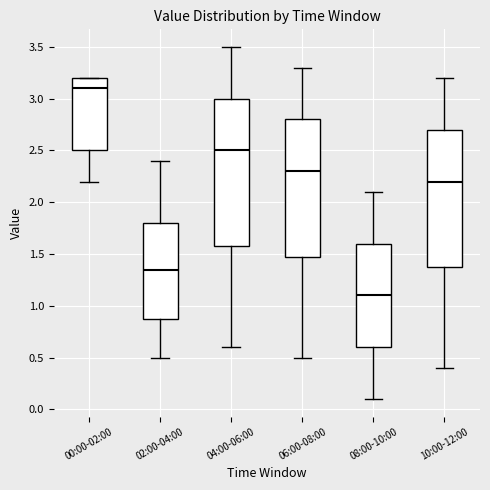

Reading left to right, read every box against the y-axis: the position of its median line, the range the box covers, and the ends of its whiskers. The values are not printed on the chart, so give them approximately, as read against the axis.

00:00-02:00: median 3.10, box 2.50 to 3.20, whiskers 2.20 to 3.20
02:00-04:00: median 1.35, box 0.90 to 1.80, whiskers 0.50 to 2.40
04:00-06:00: median 2.50, box 1.60 to 3.00, whiskers 0.60 to 3.50
06:00-08:00: median 2.30, box 1.50 to 2.80, whiskers 0.50 to 3.30
08:00-10:00: median 1.10, box 0.60 to 1.60, whiskers 0.10 to 2.10
10:00-12:00: median 2.20, box 1.40 to 2.70, whiskers 0.40 to 3.20